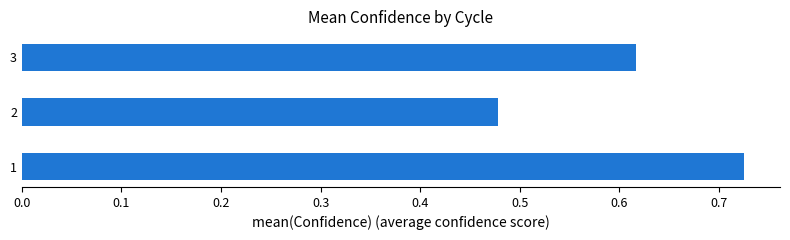

The chart shows a value of 0.9 at 2. True or false?

False